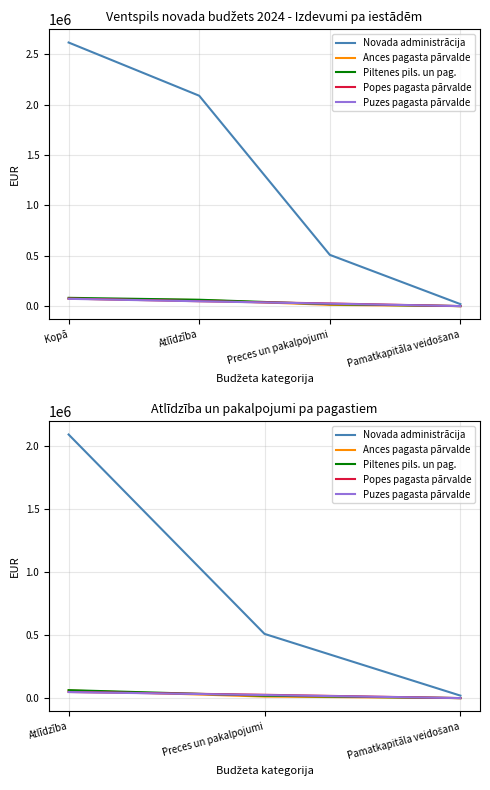

How many Novada administrācija values are between 19601 and 2089293?

3